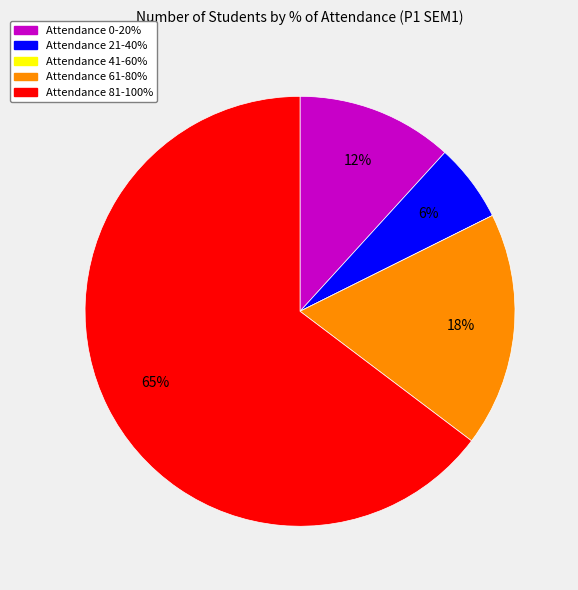

To the nearest percent, what percentage of the pie is Attendance 61-80%?

18%